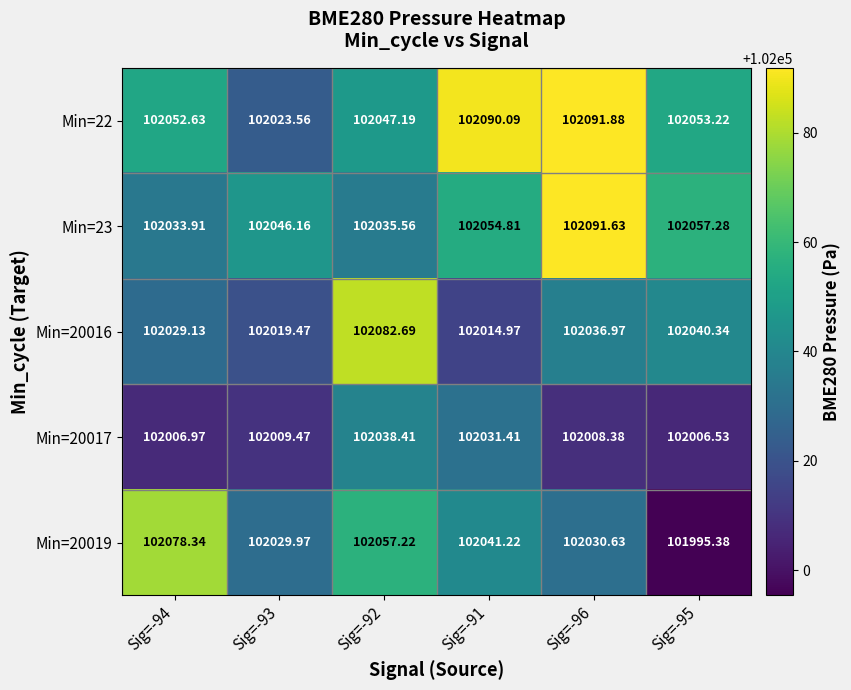

Is the value of Min=23 at Sig=-94 greater than the value of Min=22 at Sig=-93?

Yes